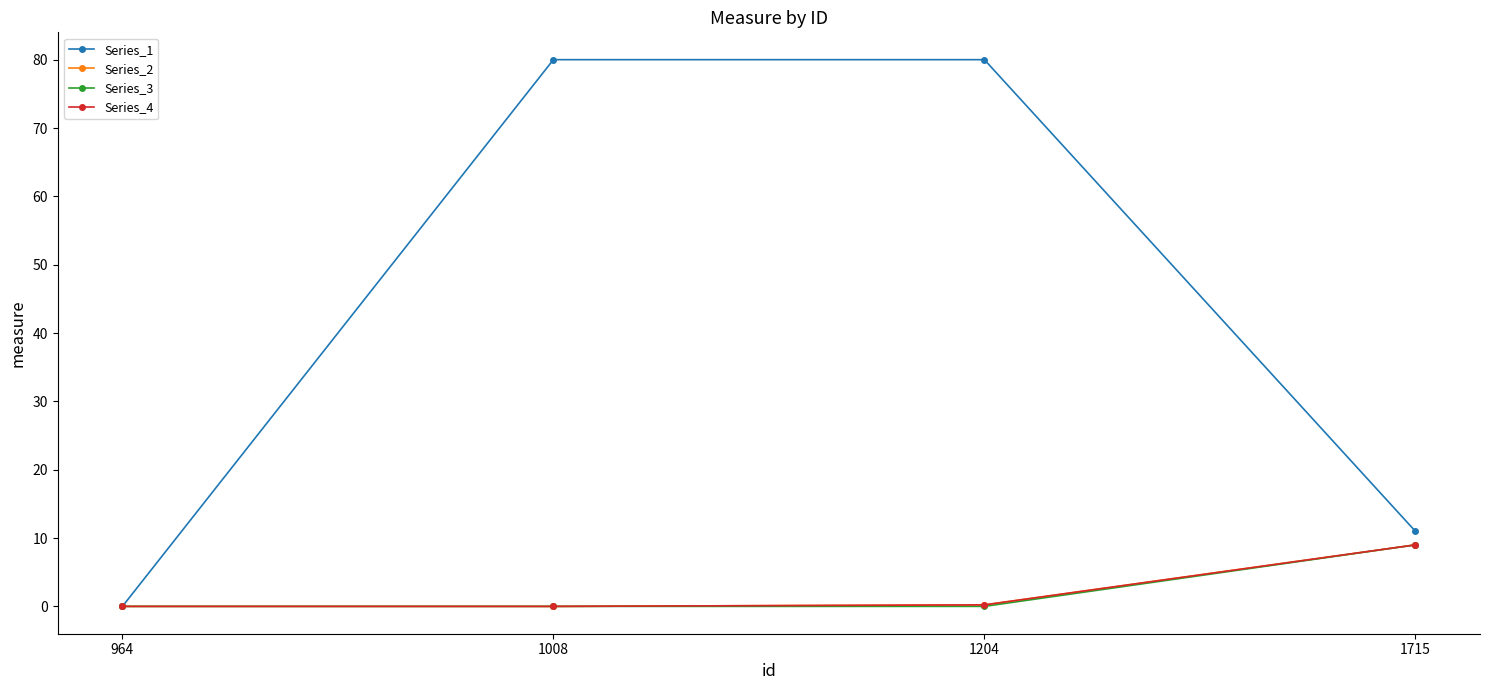

Which series has the largest total across all categories?

Series_1